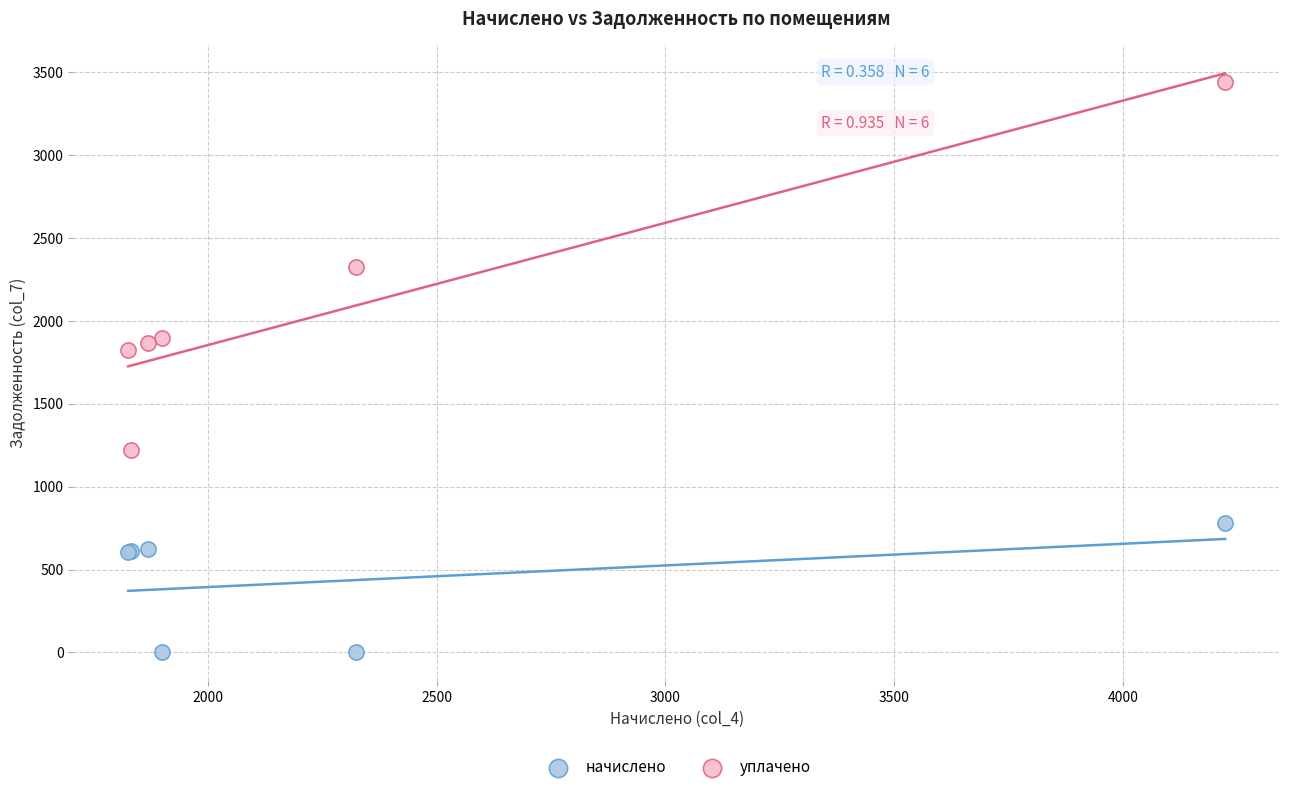

Across all series, what Y value is closest to 1720?

1825.7